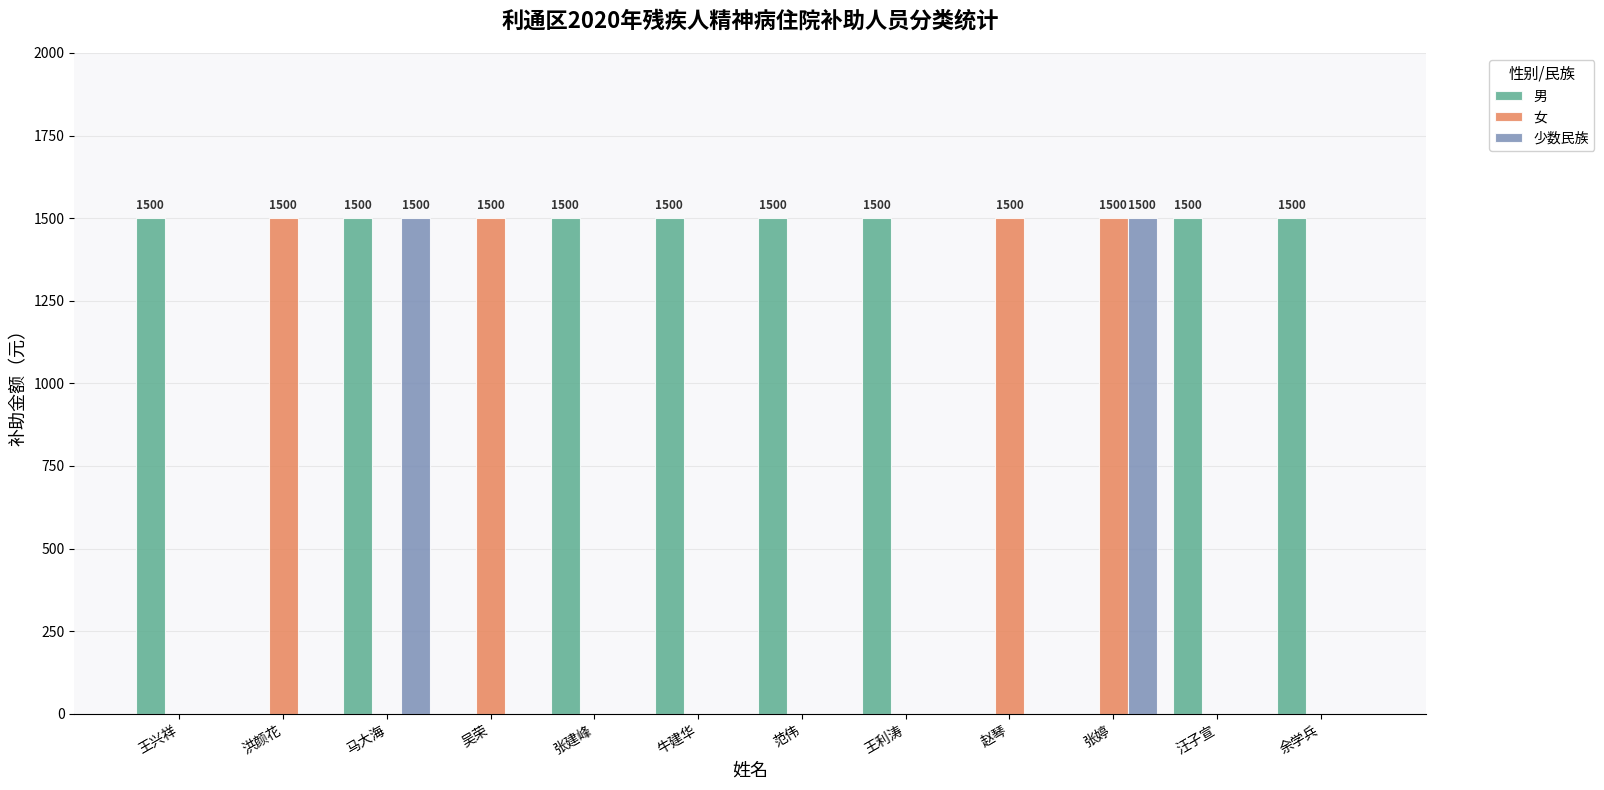

True or false: 男 has a value of 1500 at 张建峰.

True